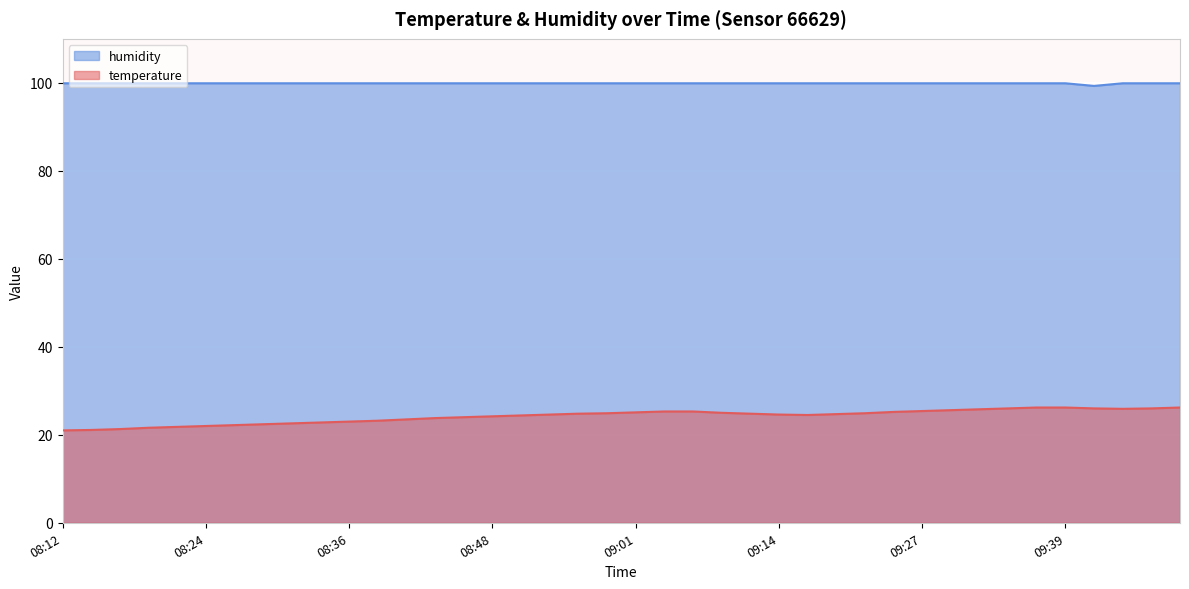

Which series has the largest total across all categories?

humidity